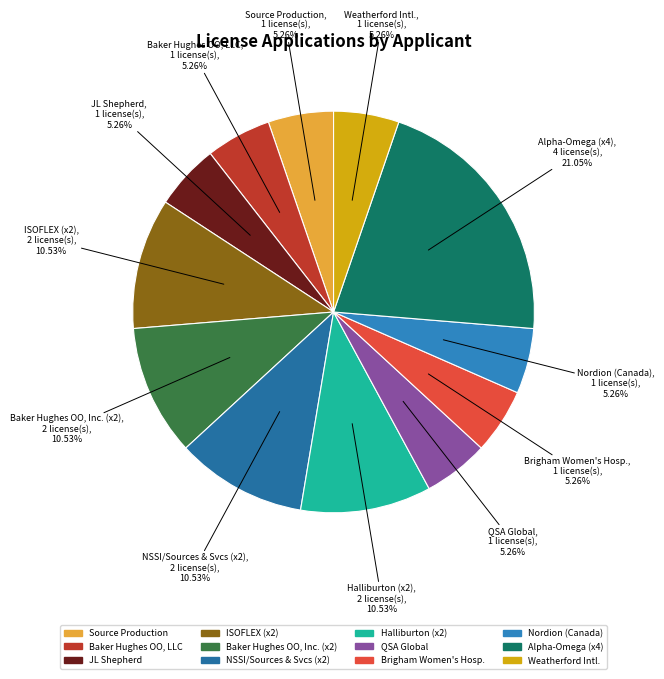

Rank the categories by value from highest to lowest.

Alpha-Omega Services, Inc., ISOFLEX Radioactive, LLC, Baker Hughes Oilfield Operations, Inc., NSSI/Sources & Services, Inc., Halliburton Energy Services, Inc., Source Production & Equipment Co., Inc., Baker Hughes Oilfield Operations, LLC, JL Shepherd & Associates, QSA Global, Inc., Brigham and Women's Hospital, Nordion (Canada) Inc., Weatherford International Inc.